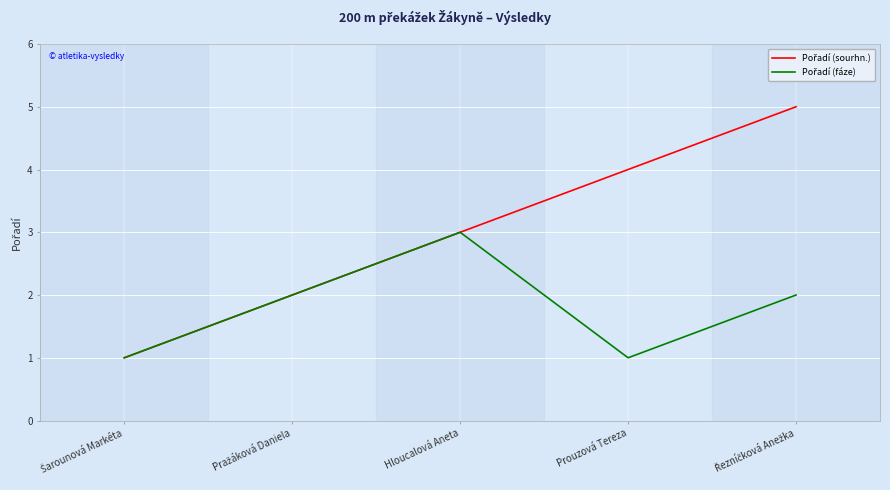

What is the maximum value shown in the chart?

5